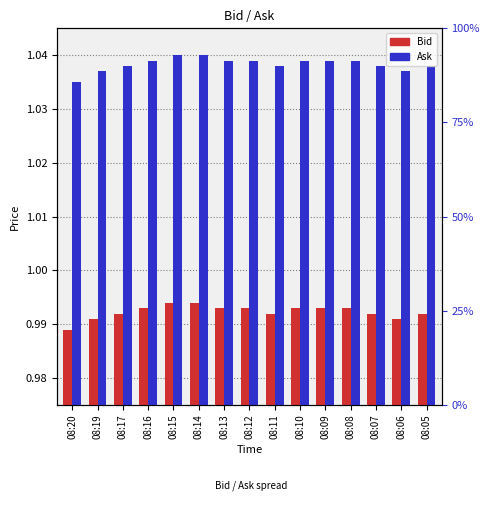

Rank the series at 08:17 from highest to lowest value.

Ask, Bid